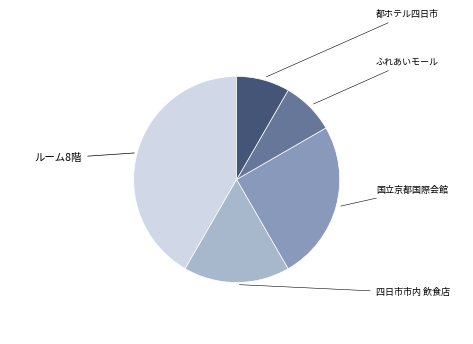

Is there a majority slice in this chart?

No